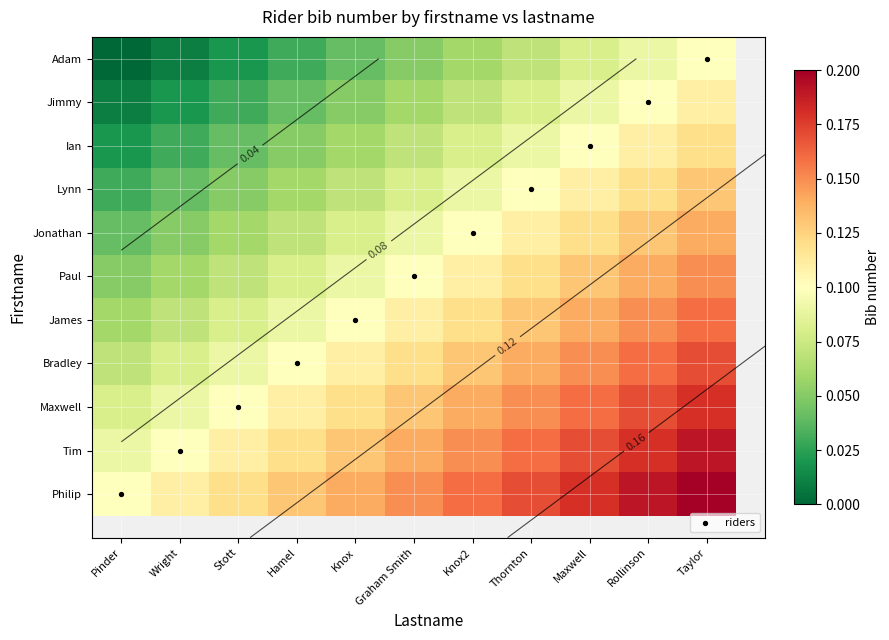

Rank the categories by Jonathan value from highest to lowest.

Taylor, Rollinson, Maxwell, Thornton, Knox2, Graham Smith, Knox, Hamel, Stott, Wright, Pinder